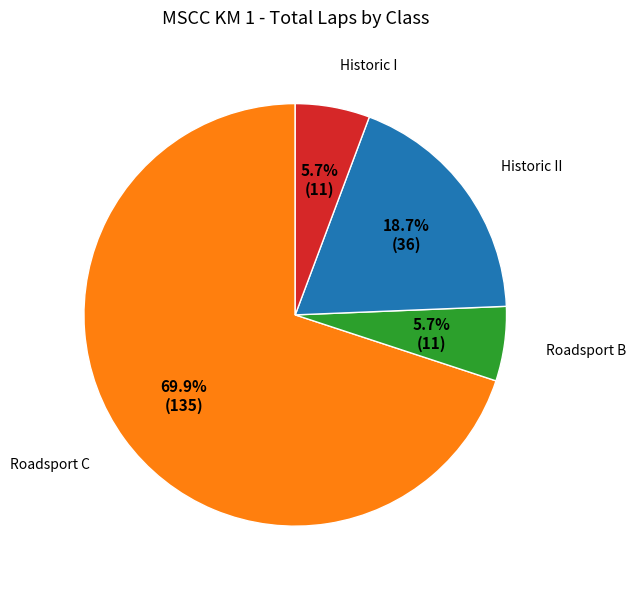

Does any single category account for the majority?

Yes